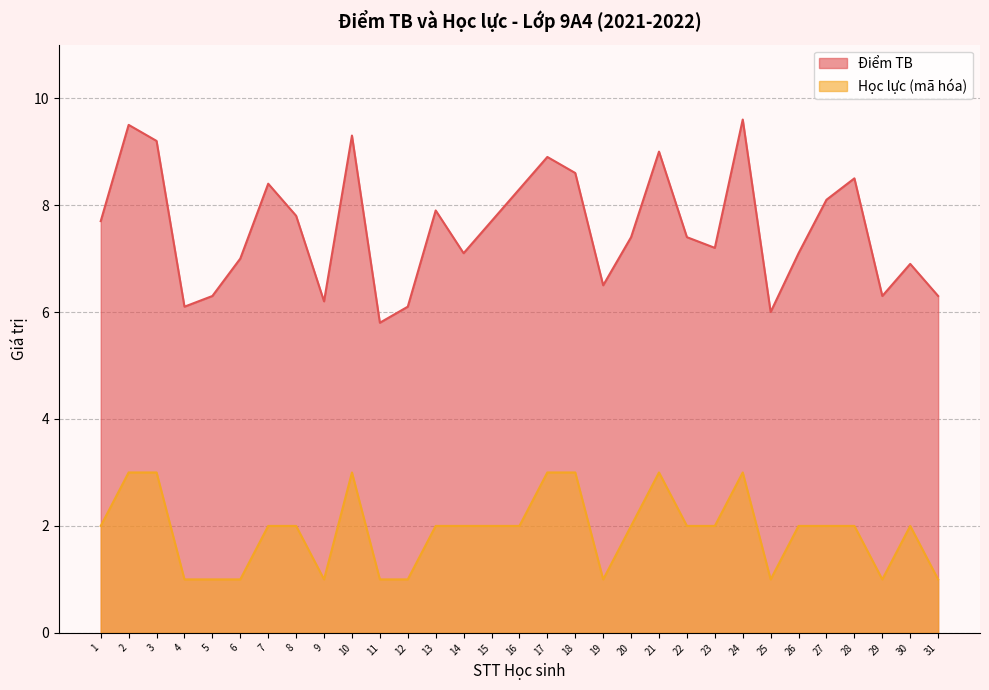

What is the difference between the maximum and second lowest values in the Học lực (mã hóa) series?

2.0